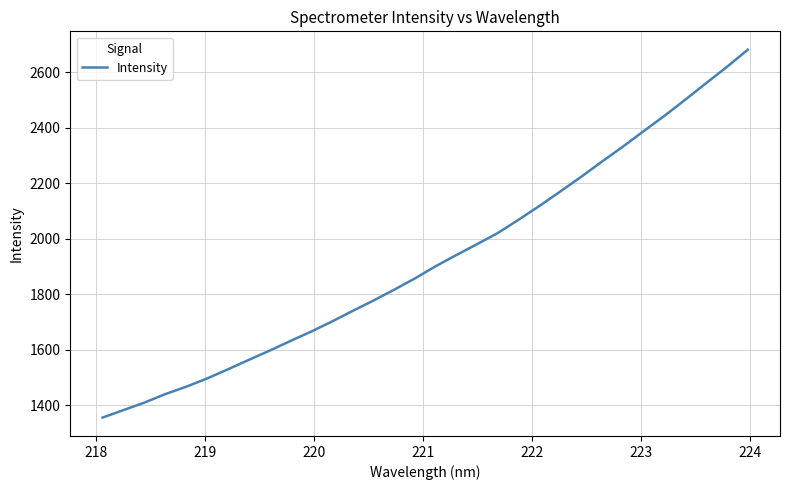

What is the smallest value displayed?

1354.7